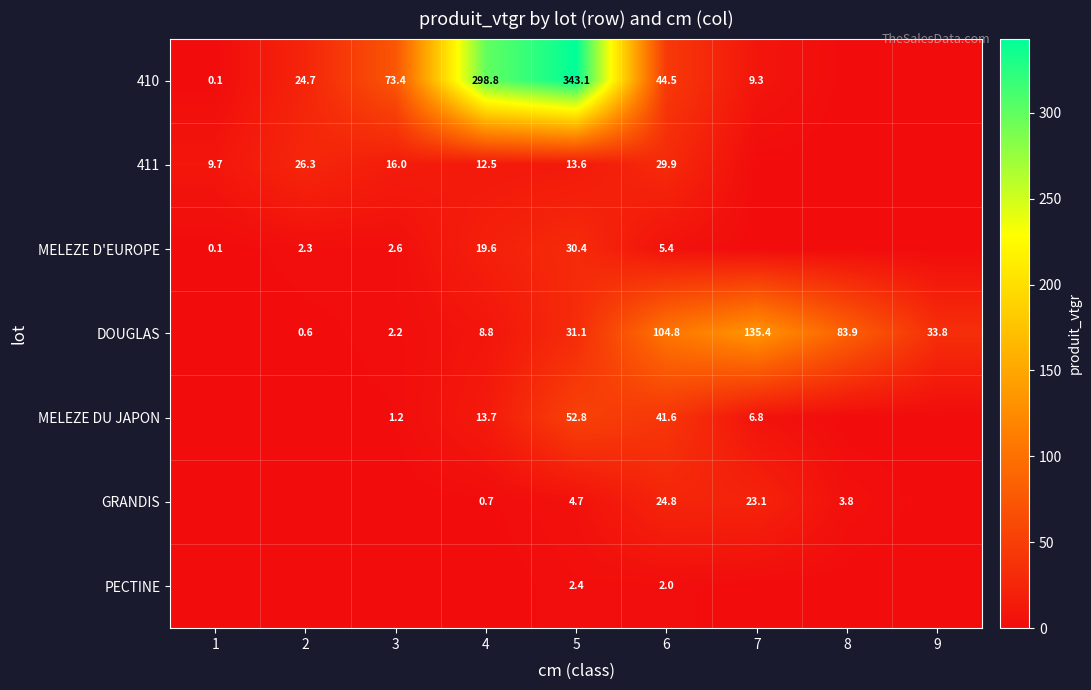

Is it true that 410 equals 24.7 at 2?

True